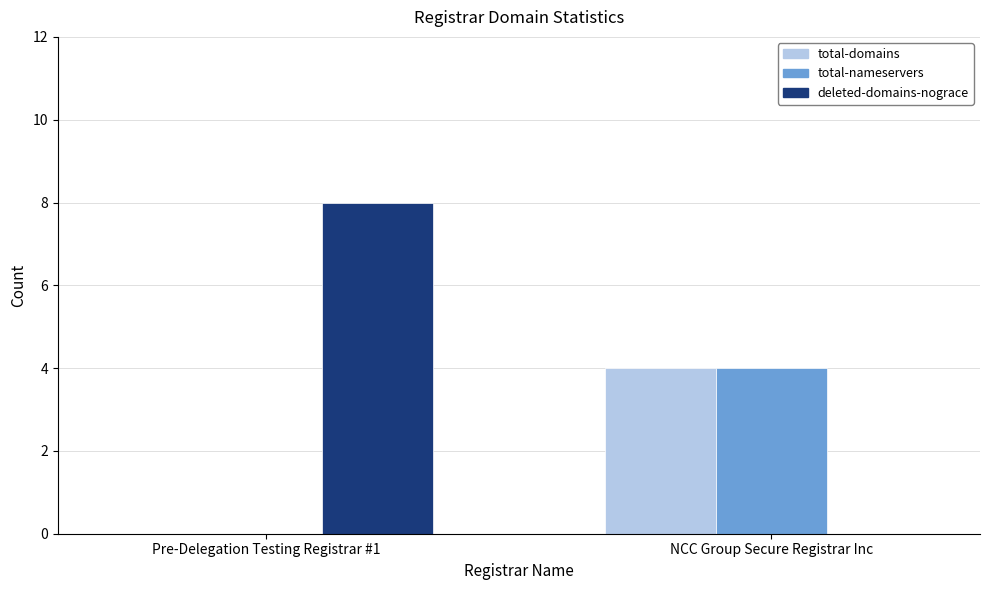

Reading left to right, what are all the values shown in this chart?

total-domains: 0	4
total-nameservers: 0	4
deleted-domains-nograce: 8	0